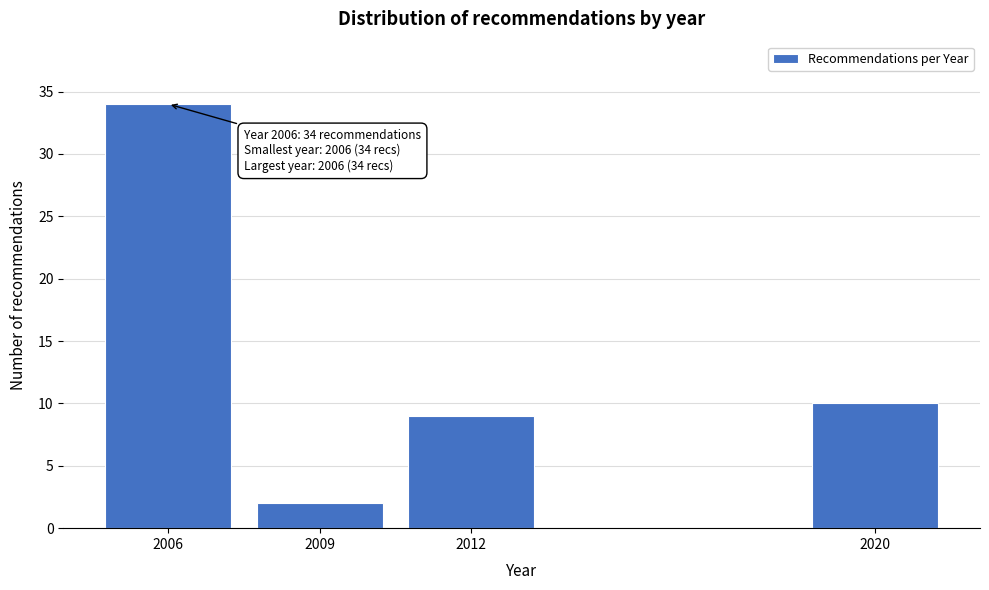

Reading left to right, what are all the values shown in this chart?

34	2	9	10